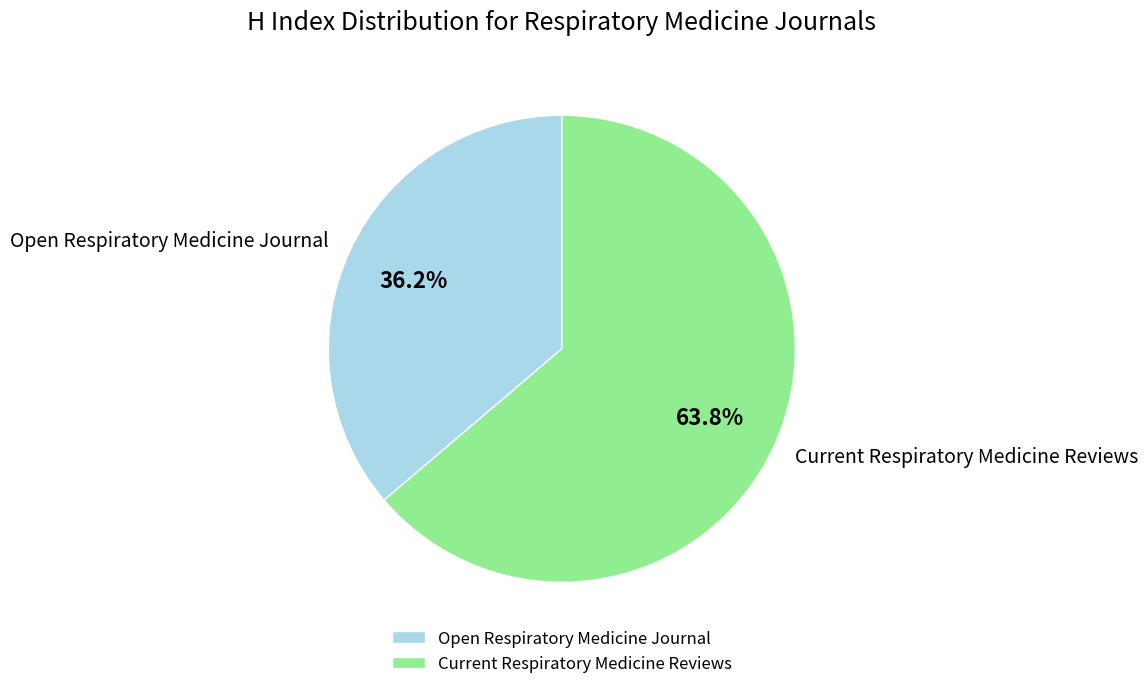

Which slice is the smallest?

Open Respiratory Medicine Journal